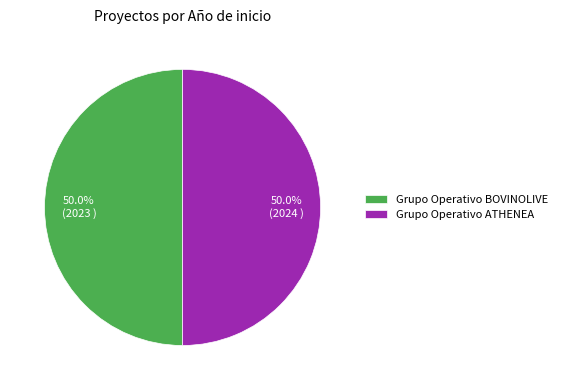

Do Grupo Operativo ATHENEA and Grupo Operativo BOVINOLIVE together represent more than half of the pie?

Yes